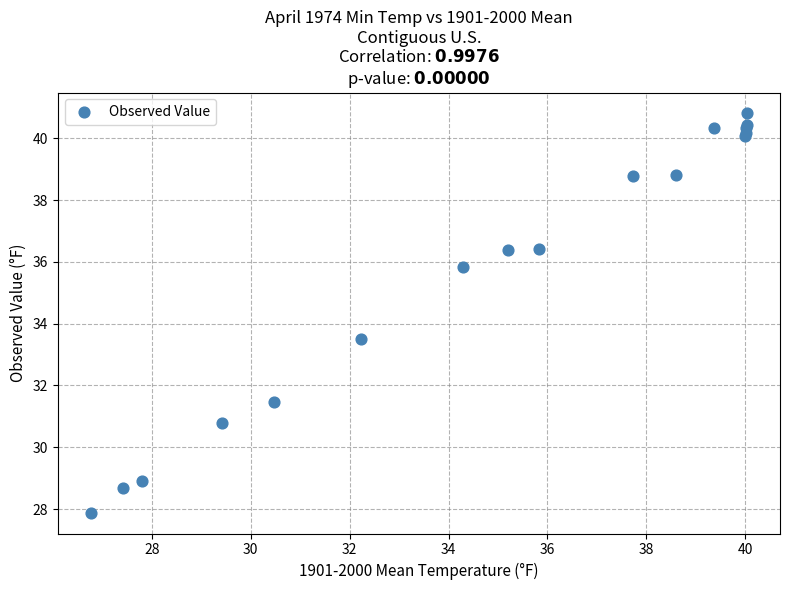

What Y value in the scatter plot is closest to 34?

33.5